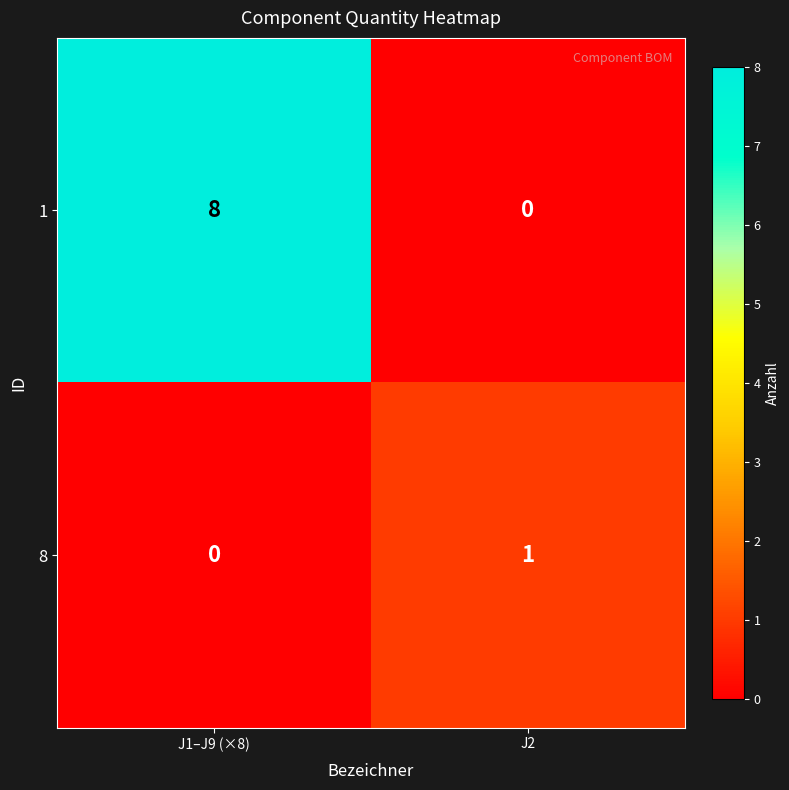

Which category has the lowest value in the 1 series?

J2